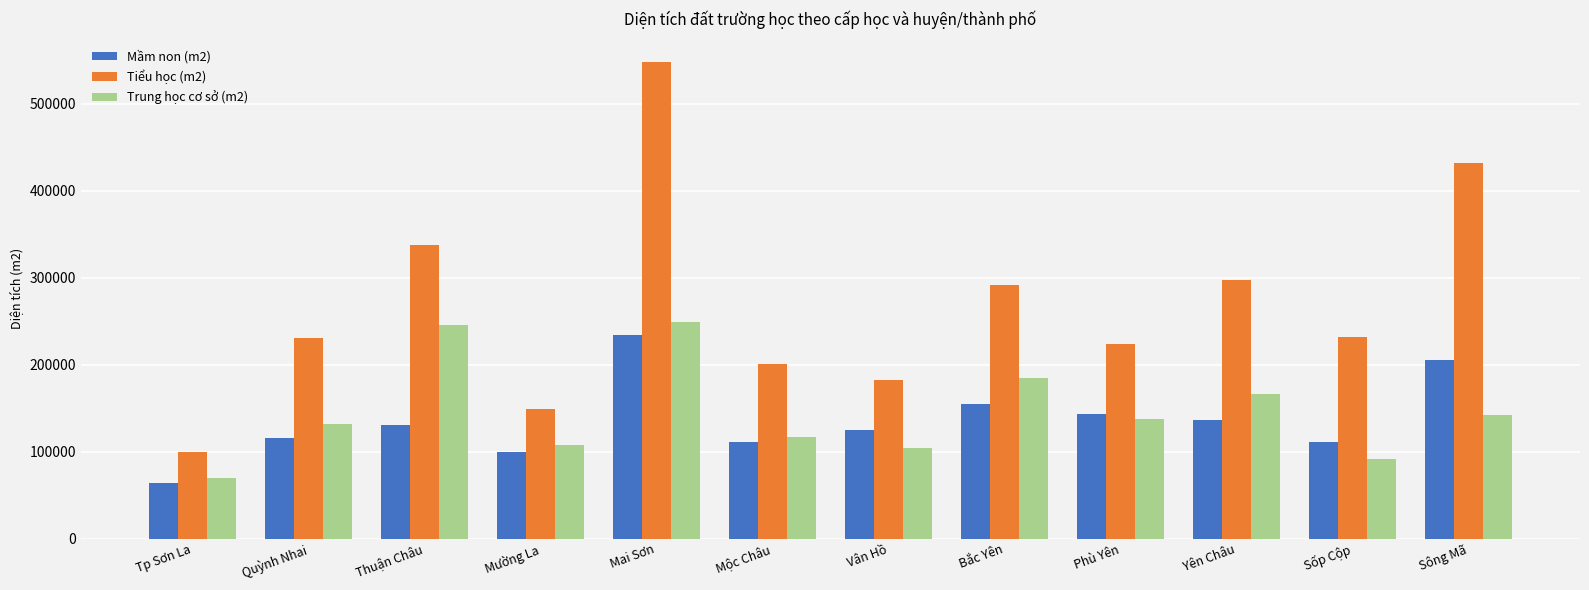

What are all the series names shown in the legend?

Mầm non (m2), Tiểu học (m2), Trung học cơ sở (m2)